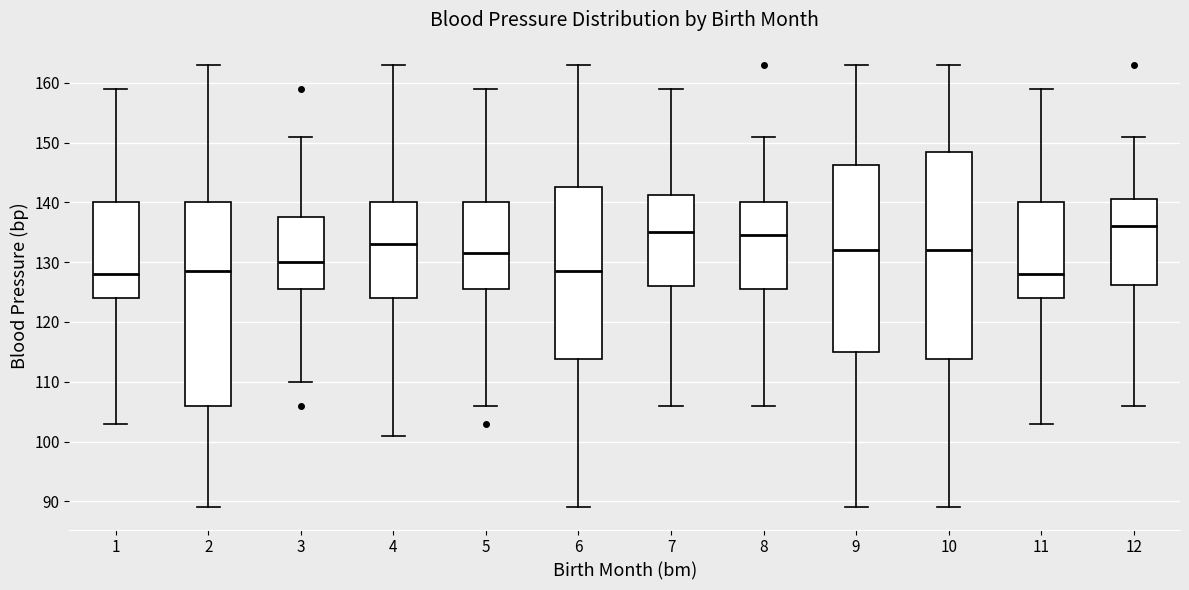

Reading left to right, read every box against the y-axis: the position of its median line, the range the box covers, and the ends of its whiskers. The values are not printed on the chart, so give them approximately, as read against the axis.

1: median 128, box 124 to 140, whiskers 103 to 159
2: median 129, box 106 to 140, whiskers 89 to 163
3: median 130, box 126 to 138, whiskers 110 to 151
4: median 133, box 124 to 140, whiskers 101 to 163
5: median 132, box 126 to 140, whiskers 106 to 159
6: median 129, box 114 to 143, whiskers 89 to 163
7: median 135, box 126 to 141, whiskers 106 to 159
8: median 135, box 126 to 140, whiskers 106 to 151
9: median 132, box 115 to 146, whiskers 89 to 163
10: median 132, box 114 to 149, whiskers 89 to 163
11: median 128, box 124 to 140, whiskers 103 to 159
12: median 136, box 126 to 141, whiskers 106 to 151